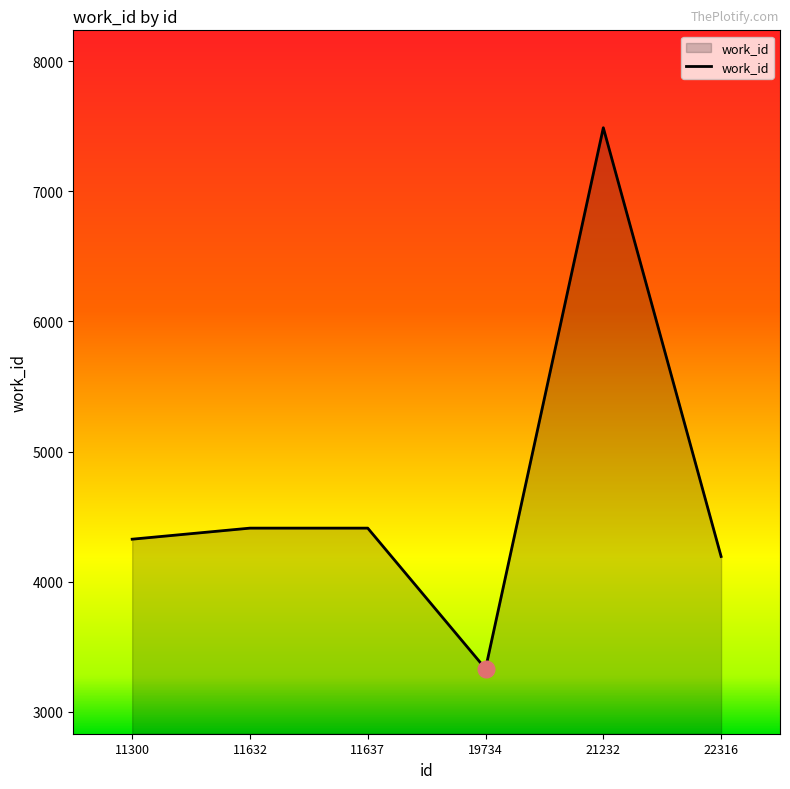

True or false: there are more than 0 points higher than both neighbors.

True